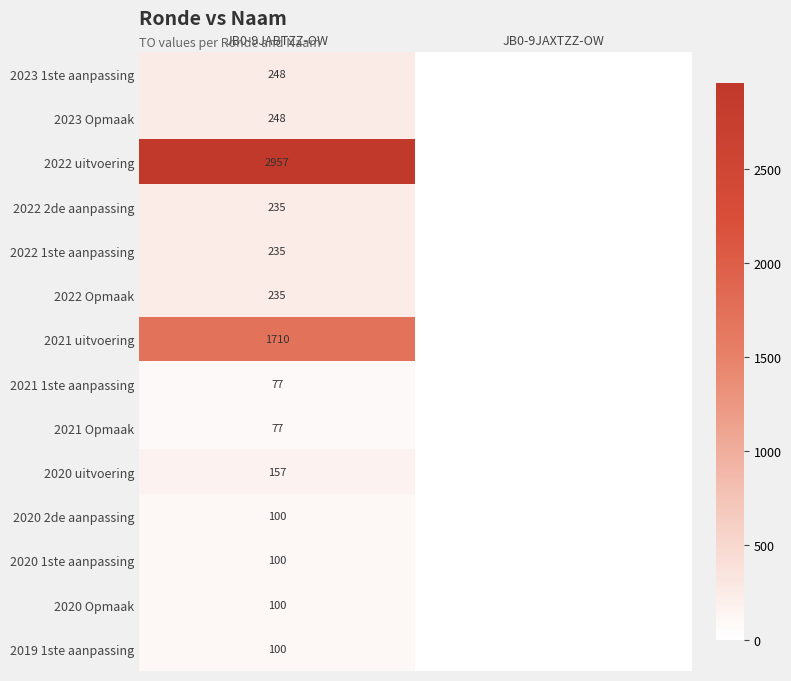

The 2021 uitvoering series shows 3075 at JB0-9JABTZZ-OW. True or false?

False